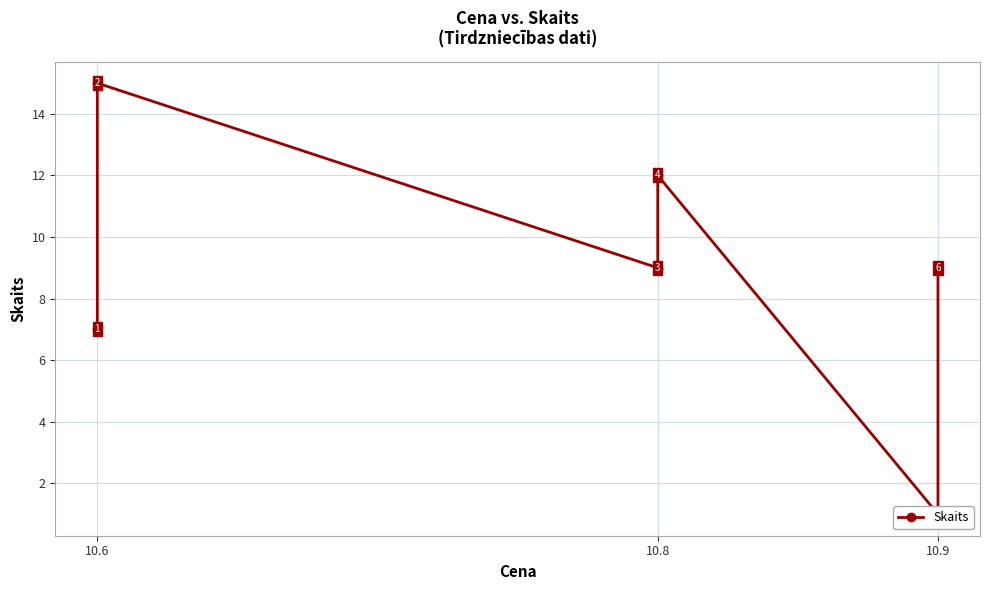

Does the chart have visible grid lines?

Yes